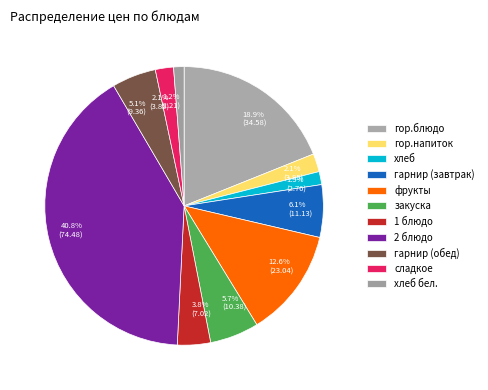

How many segments does this pie chart have?

11